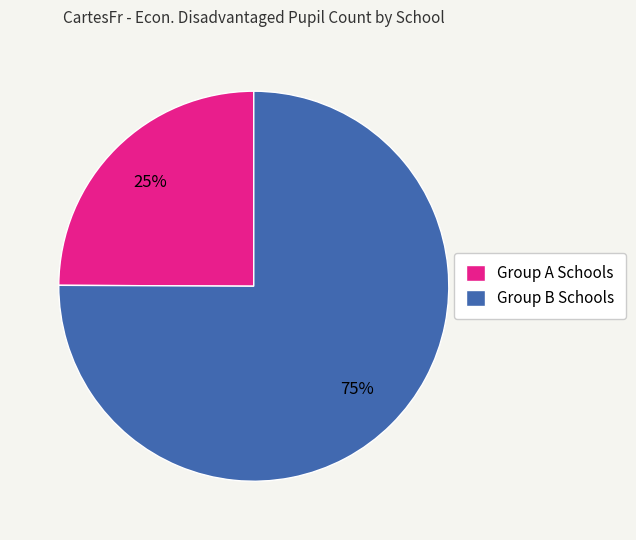

To the nearest percent, what percentage of the pie is Group B Schools?

75%